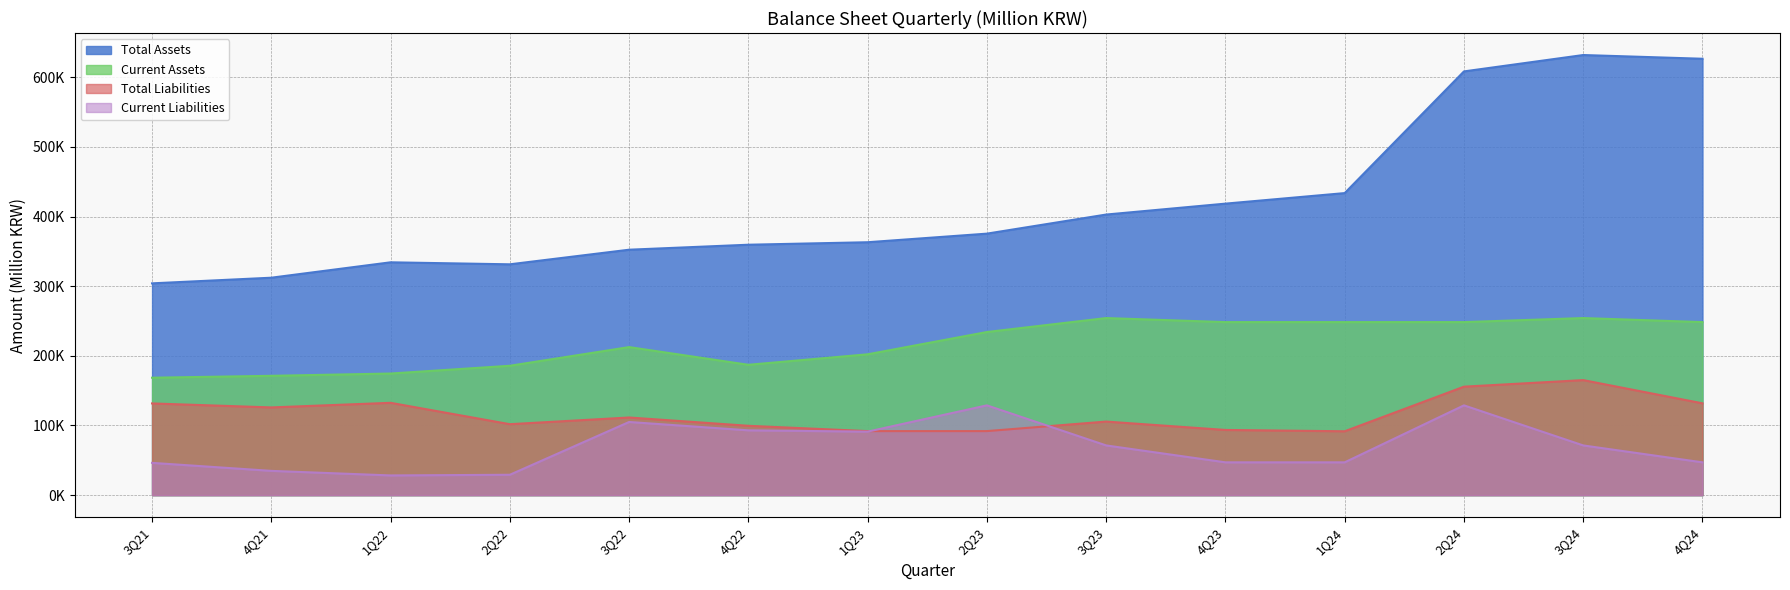

How many data points does each series have?

14